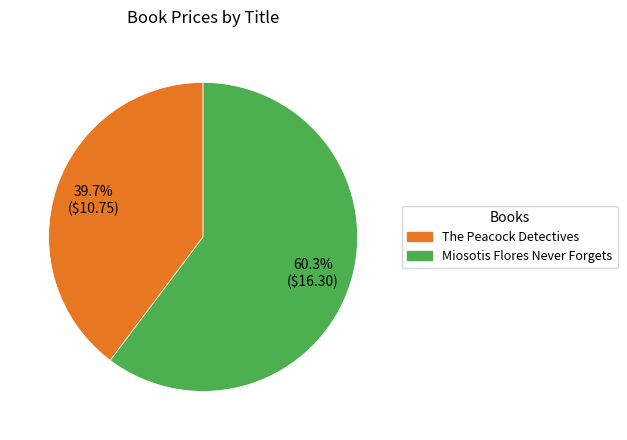

What is the ratio of the value at The Peacock Detectives to the value at Miosotis Flores Never Forgets?

0.7